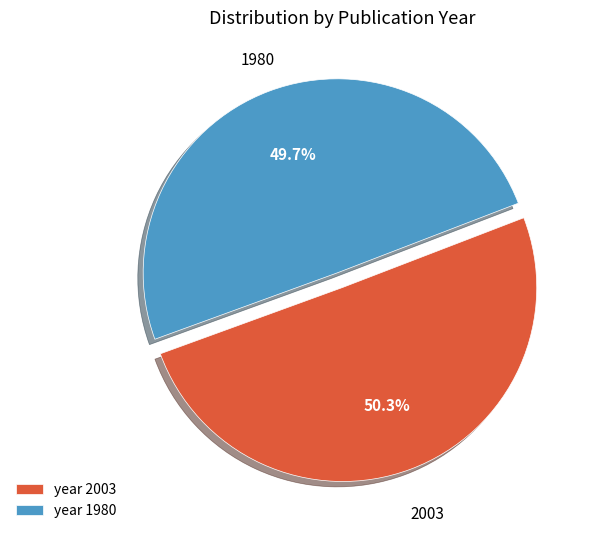

What is the ratio of the value at year 2003 to the value at year 1980?

1.0